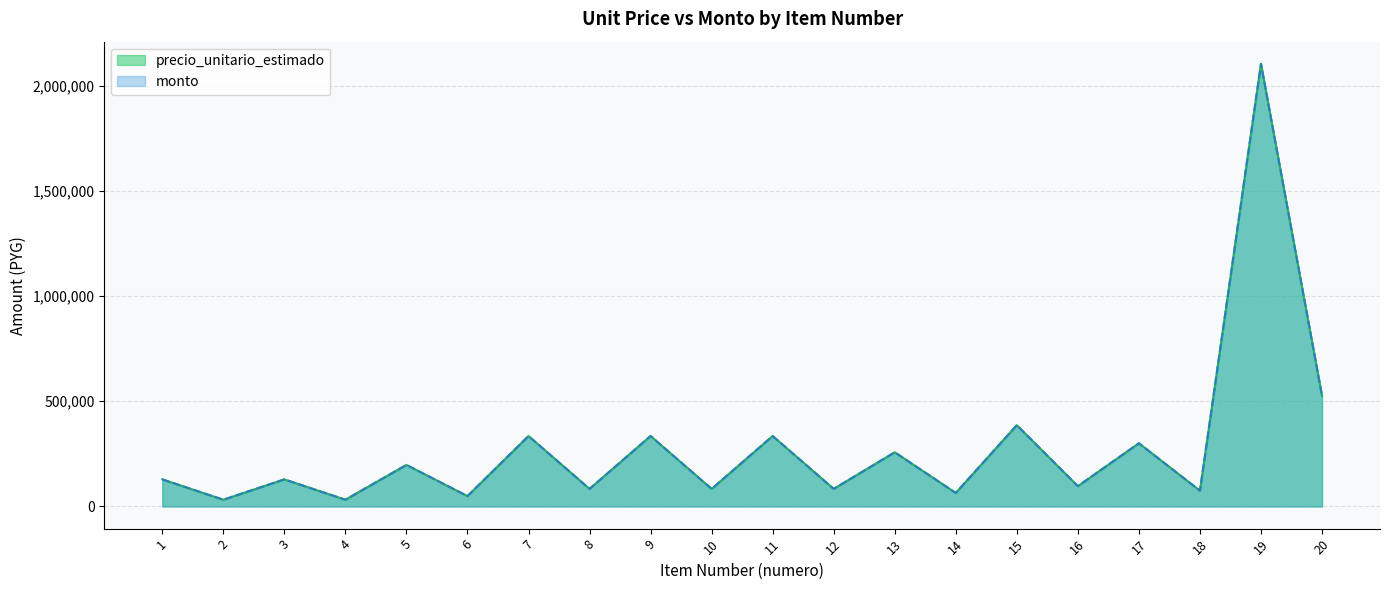

How many data points in monto are less than 128800?

9